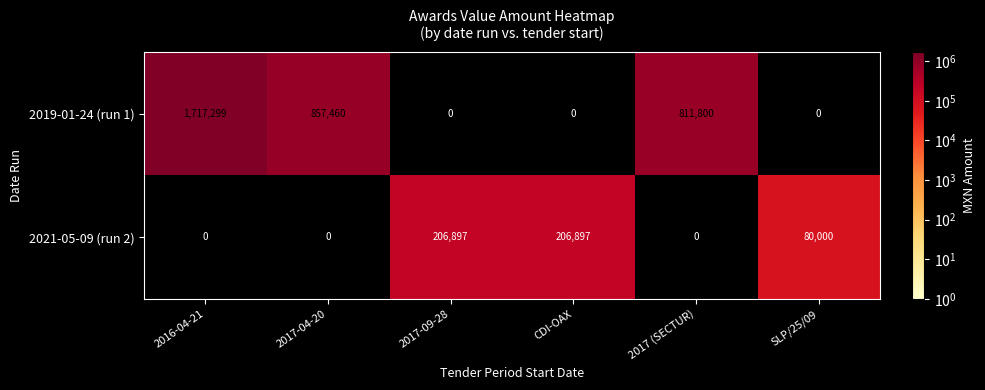

Reading left to right, extract all data points from this chart.

2019-01-24 (run 1): 2016-04-21=1717299	2017-04-20=857460	2017-09-28=0	CDI-OAX=0	2017 (SECTUR)=811800	SLP/25/09=0
2021-05-09 (run 2): 2016-04-21=0	2017-04-20=0	2017-09-28=206897	CDI-OAX=206897	2017 (SECTUR)=0	SLP/25/09=80000